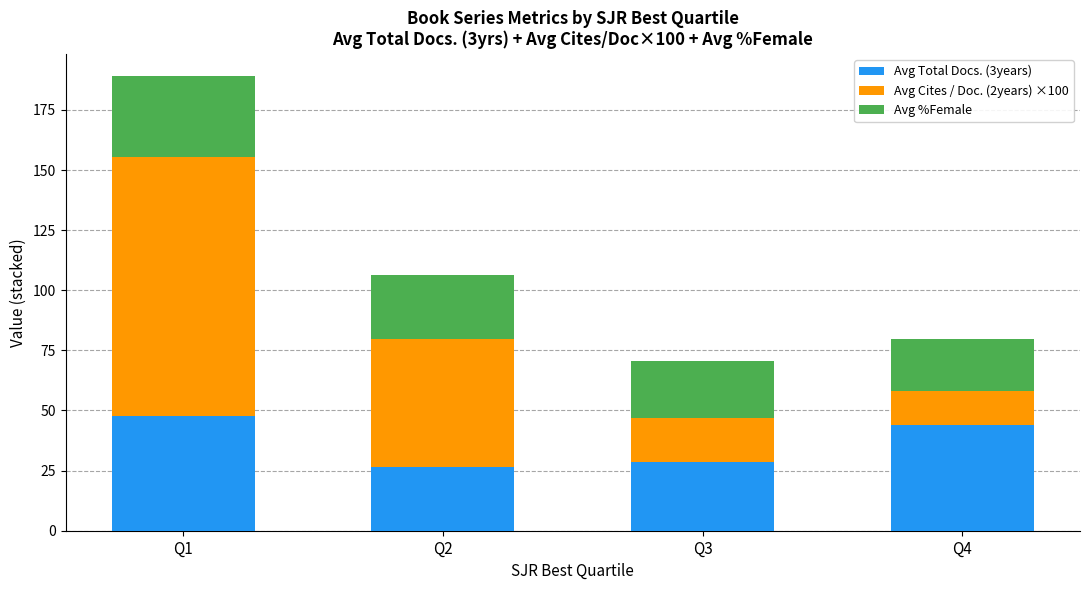

True or false: Avg Total Docs. (3years) has a value of 70.2 at Q4.

False